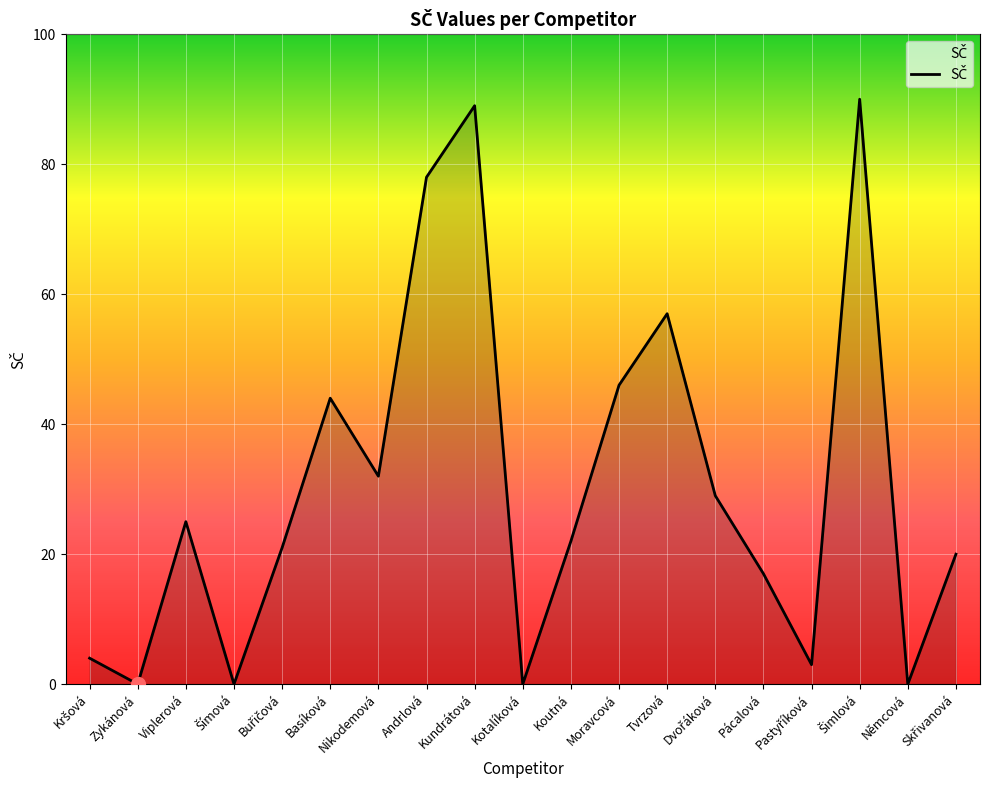

Count the number of categories in the chart.

19